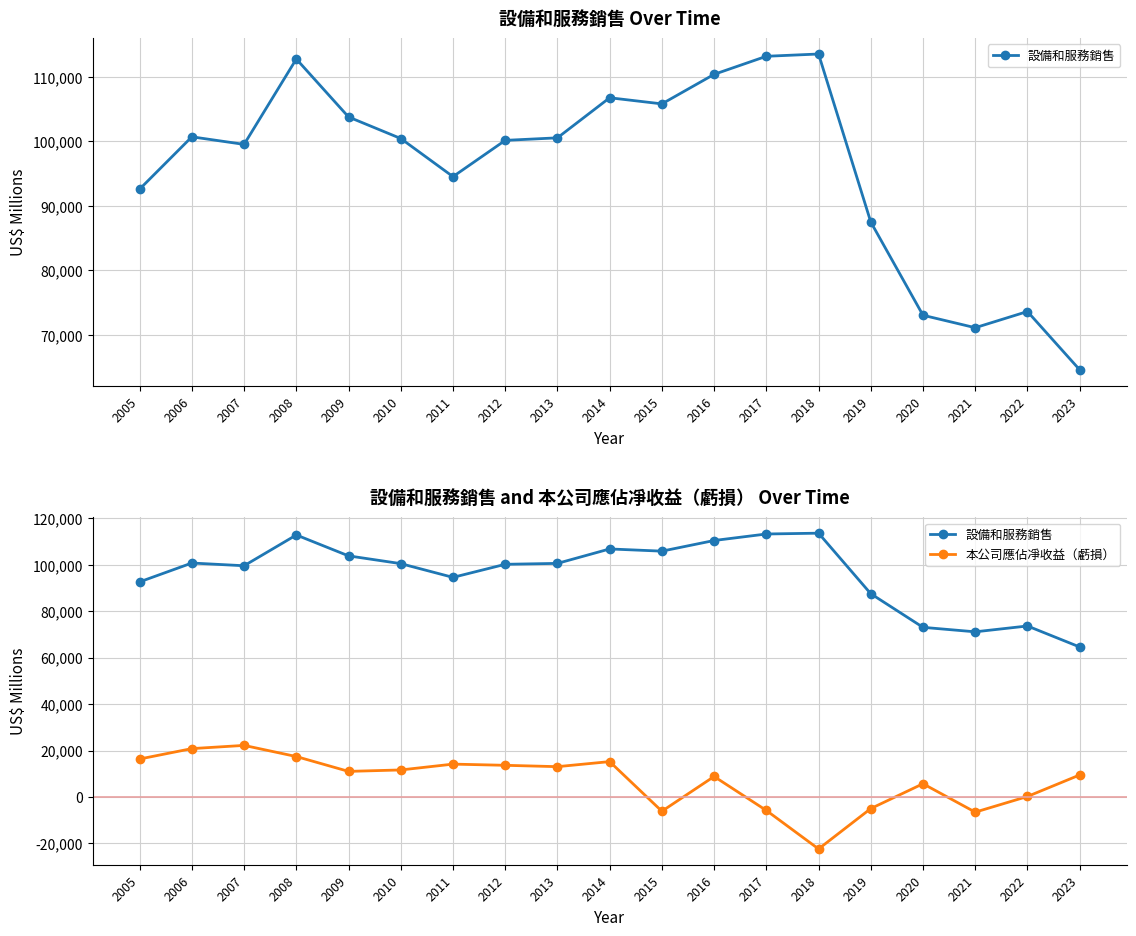

List the series in order of their peak value, lowest first.

本公司應佔凈收益（虧損）, 設備和服務銷售